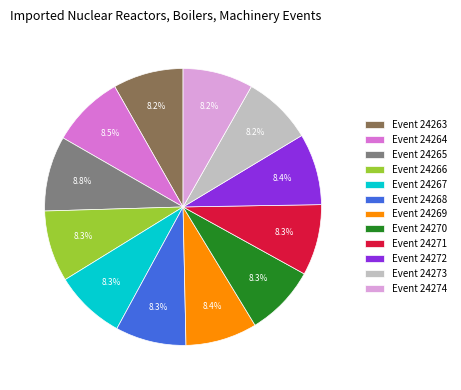

Does any single category account for the majority?

No